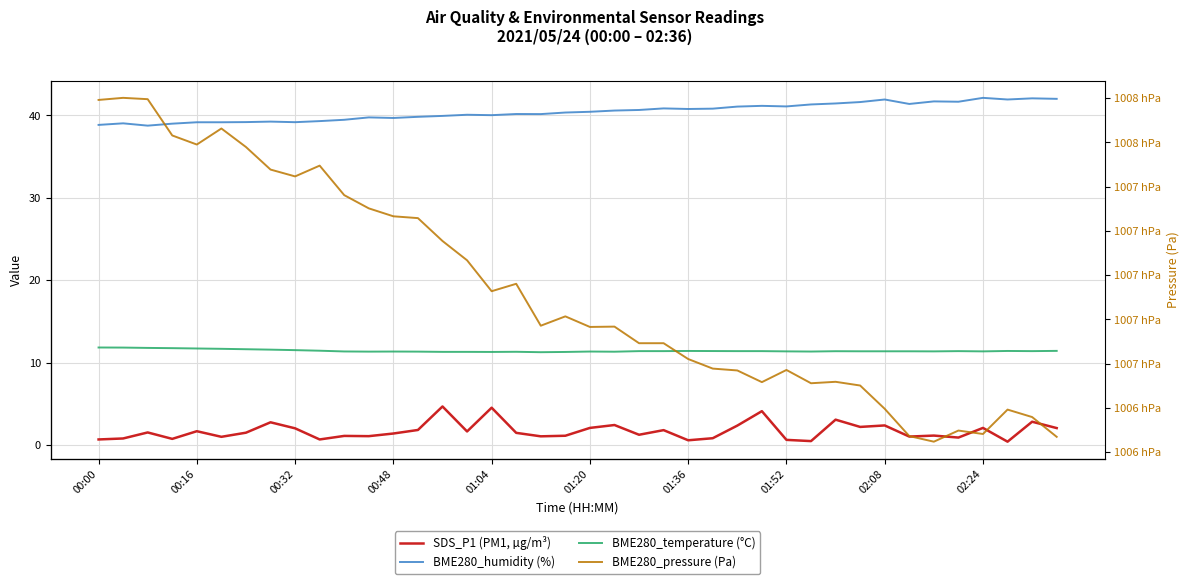

The value of BME280_temperature (°C) at 35 is 11.4. True or false?

True